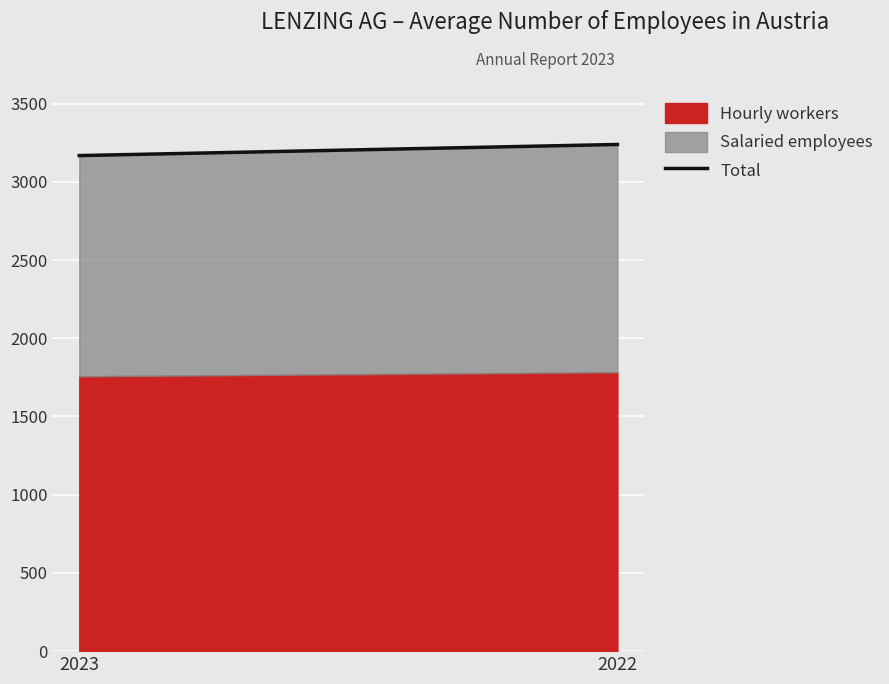

What is the change in value from 2023 to 2022?

+71